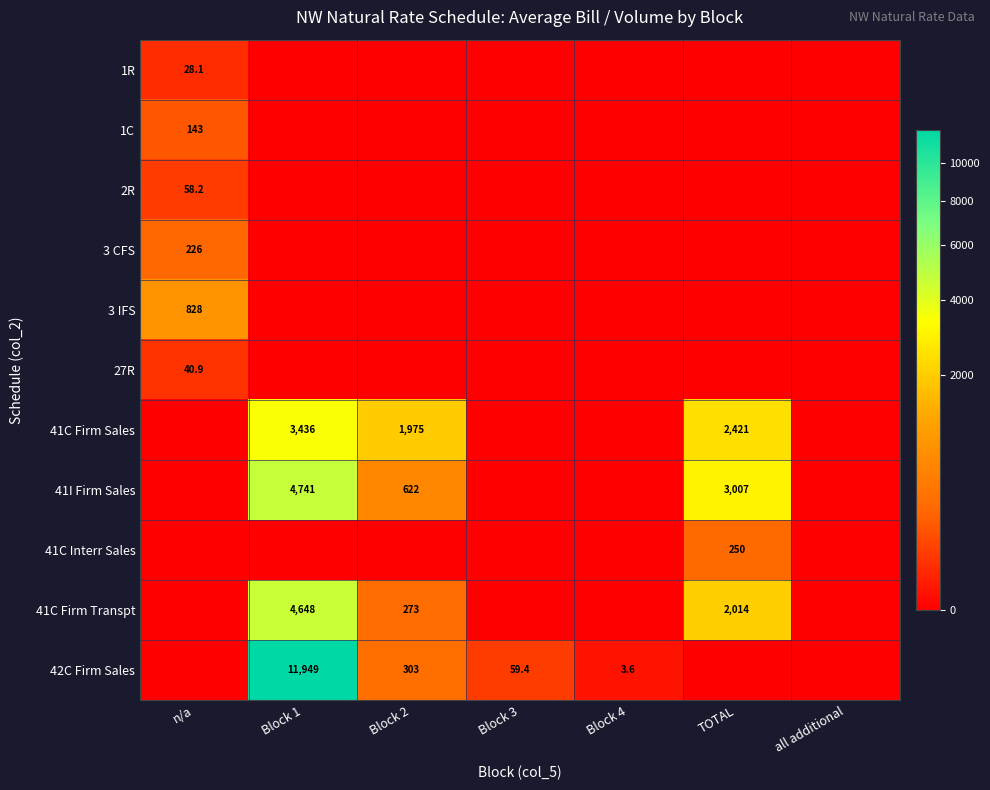

The 41C Firm Transpt series shows 2014.0 at TOTAL. True or false?

True